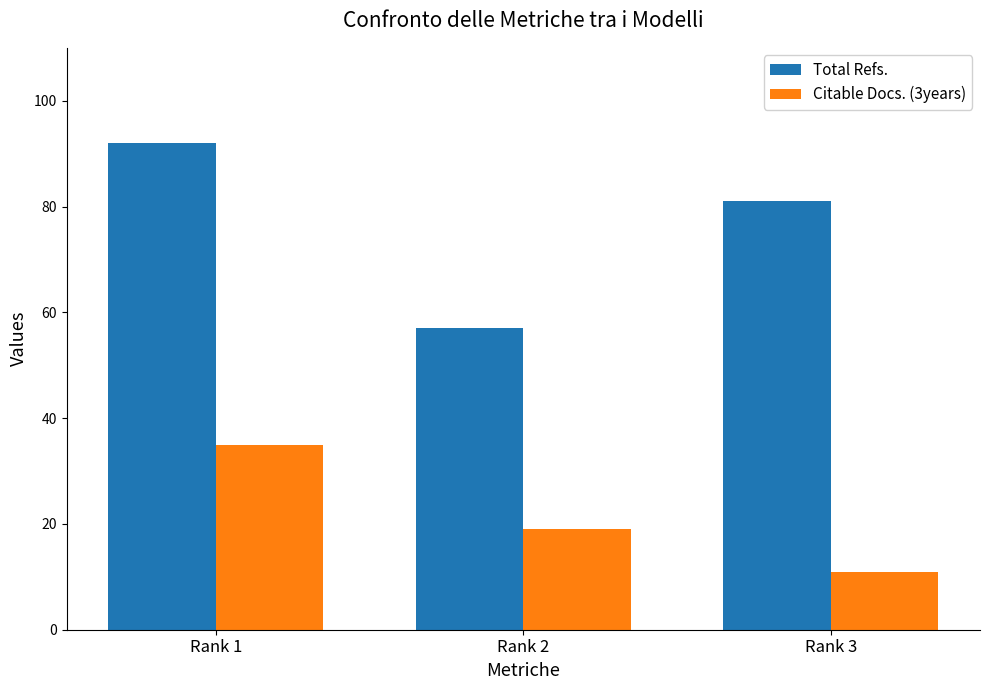

Which category has the lowest value in the Total Refs. series?

Rank 2